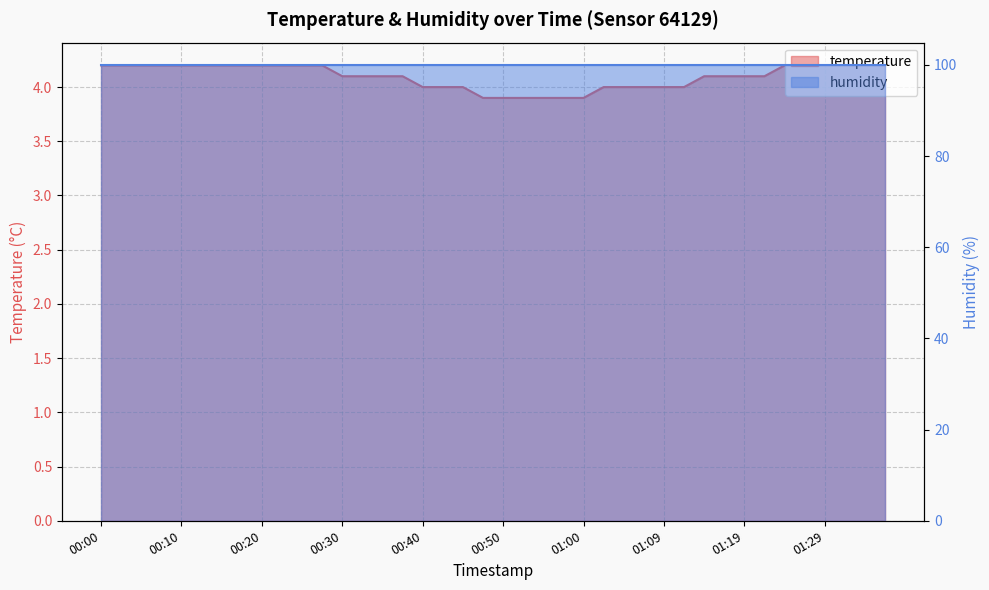

What is the value of the 9th point from the left?

4.2